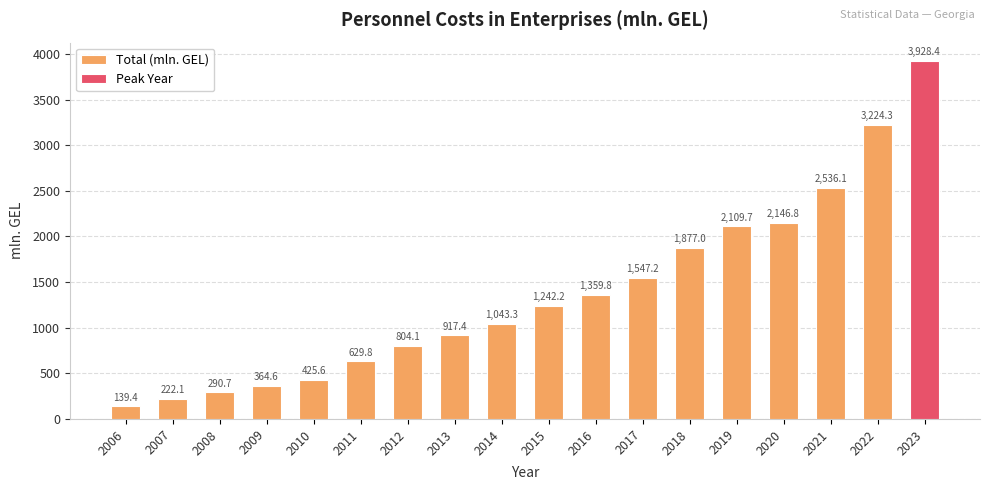

Are the bars horizontal?

No